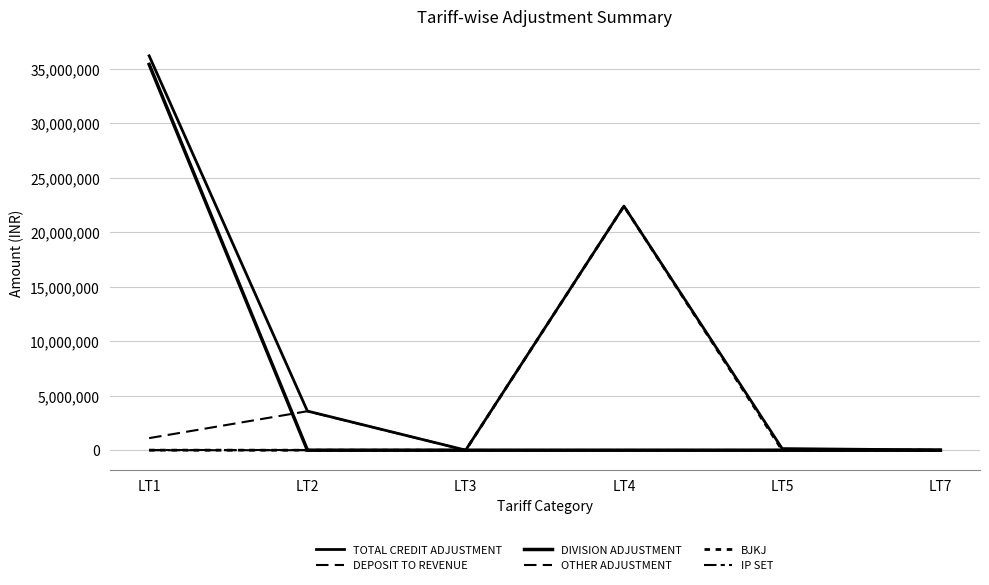

What is the maximum value for DIVISION ADJUSTMENT?

35377589.3